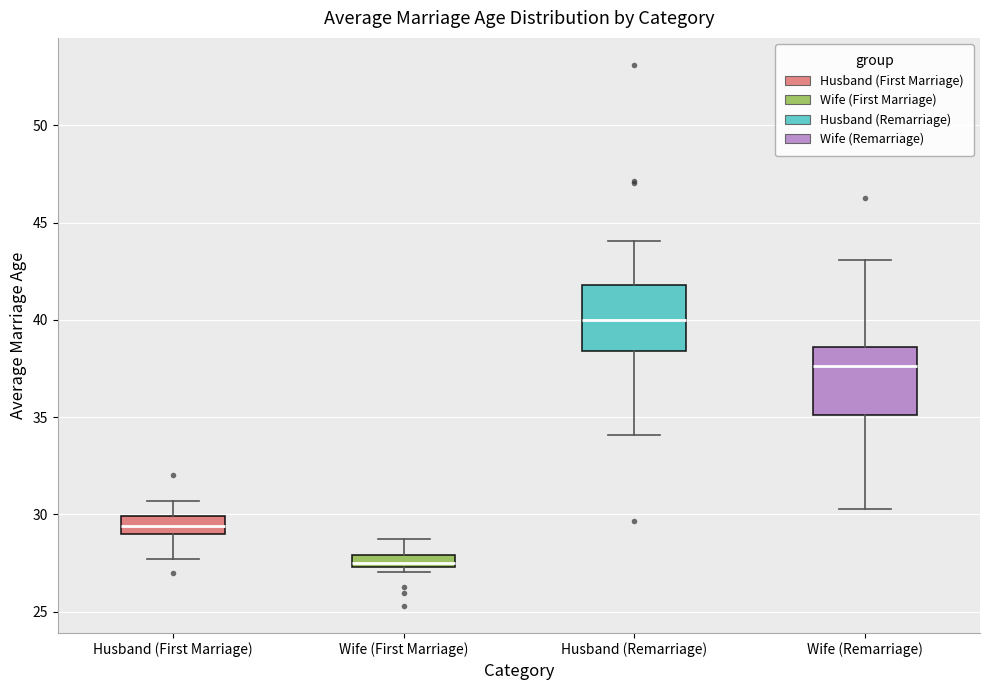

Which box has the highest median line?

Husband (Remarriage)